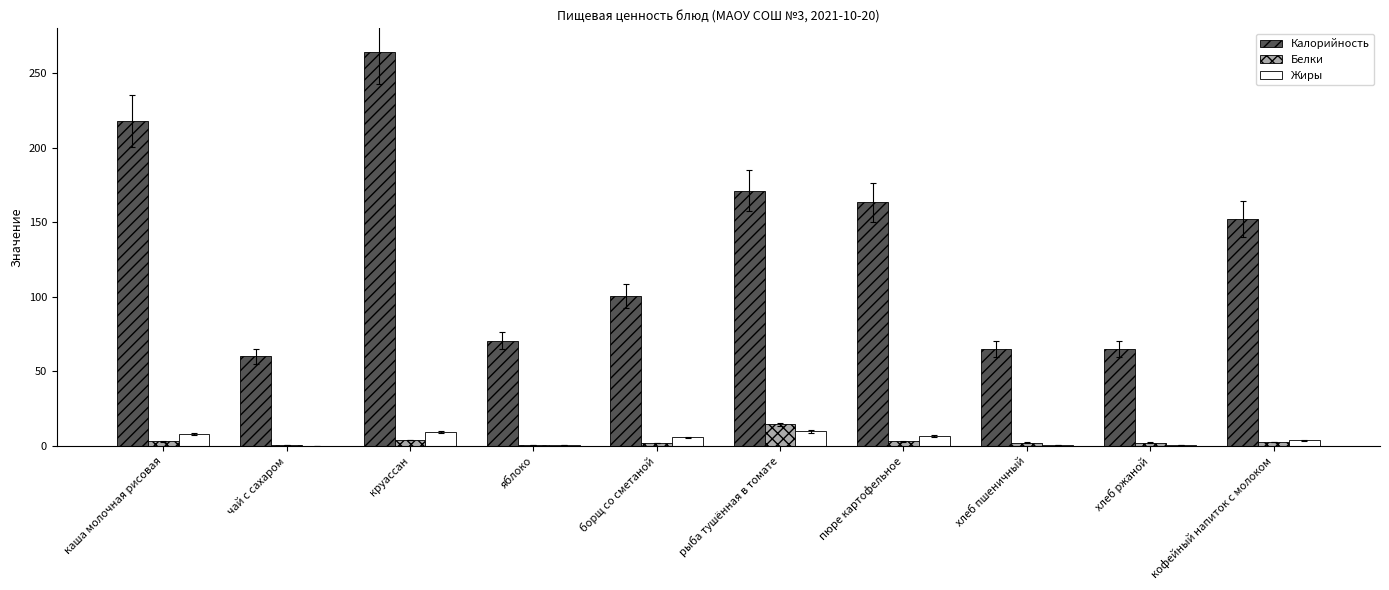

Is it true that Жиры equals 8.0 at каша молочная рисовая?

True